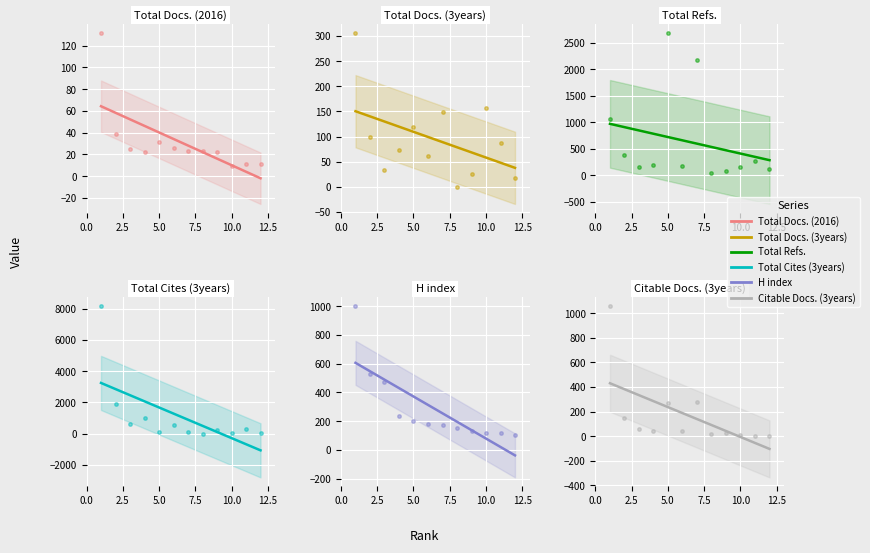

True or false: Total Refs. has a value of 273 at 10.

False